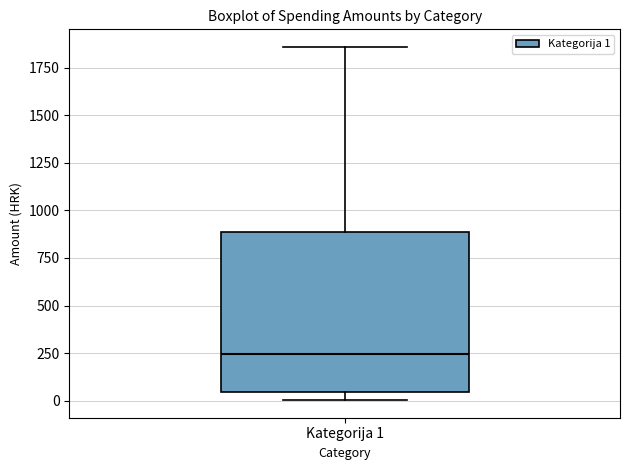

Read this box plot against the y-axis: the position of the median line, the range covered by the box, and the ends of both whiskers. The values are not printed on the chart, so give them approximately, as read against the axis.

median 250, box 50 to 900, whiskers 0 to 1850